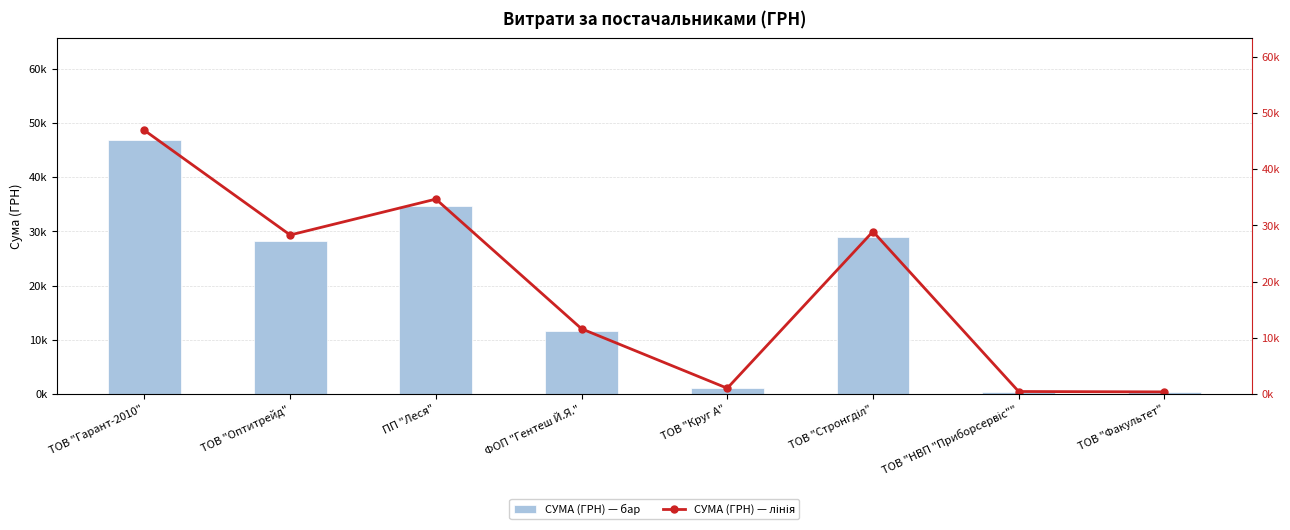

What is the lowest value of the СУМА (ГРН) — бар series?

365.0